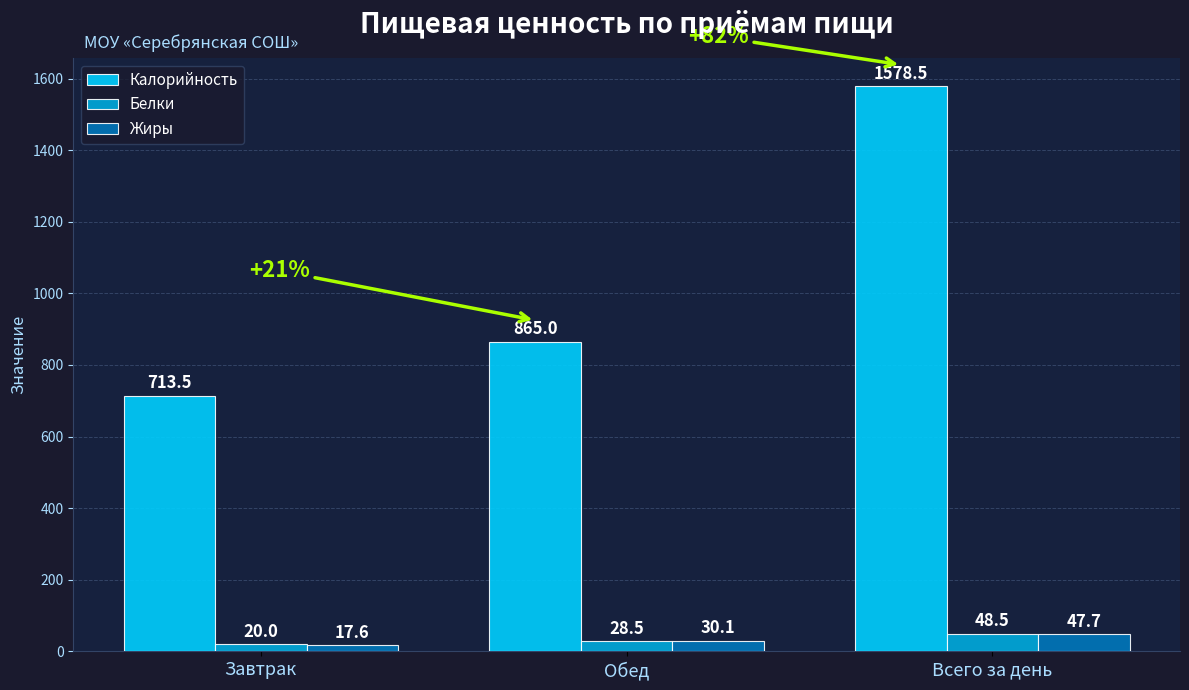

Count the number of categories in the chart.

3